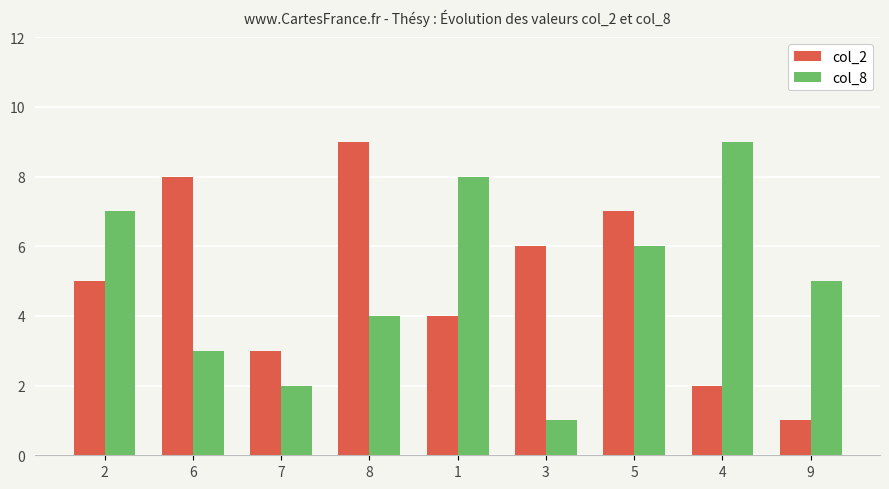

What is the sum of the col_2 values at 4 and 5?

9